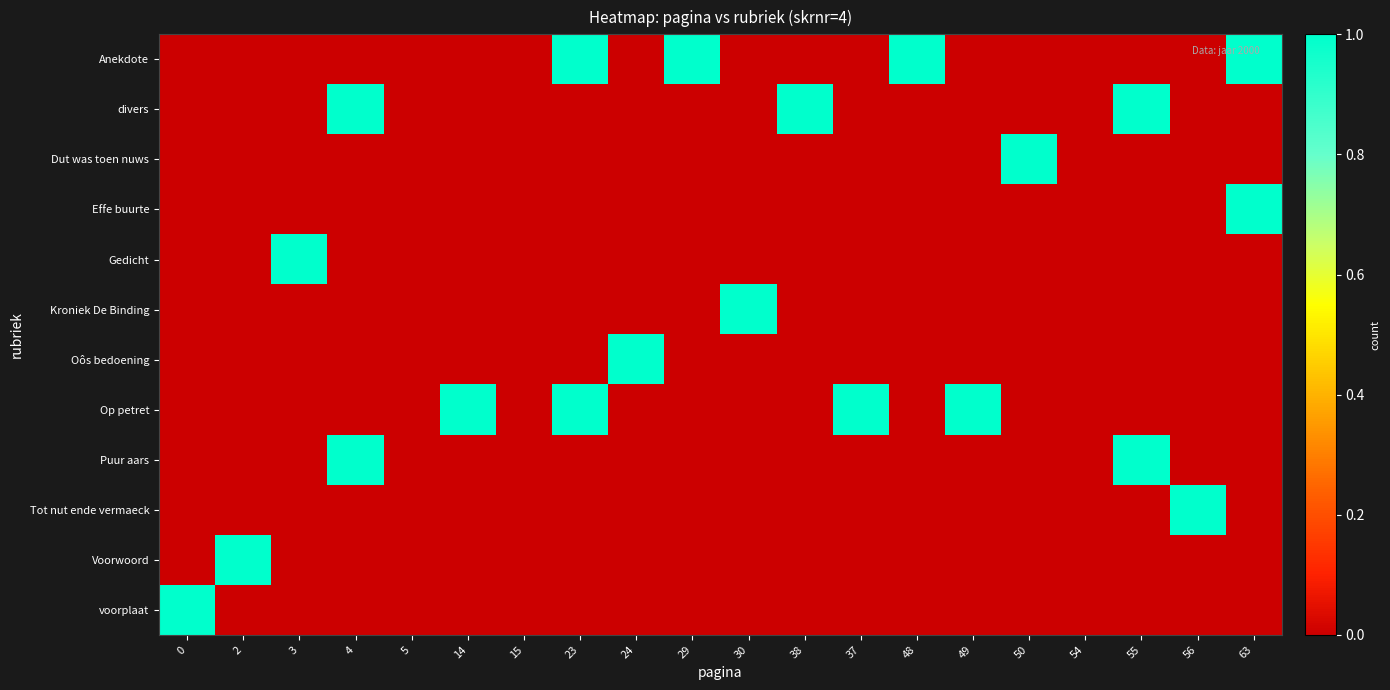

Reading left to right, list all the values displayed in this chart.

Anekdote: 0=0	2=0	3=0	4=0	5=0	14=0	15=0	23=1	24=0	29=1	30=0	38=0	37=0	48=1	49=0	50=0	54=0	55=0	56=0	63=1
divers: 0=0	2=0	3=0	4=1	5=0	14=0	15=0	23=0	24=0	29=0	30=0	38=1	37=0	48=0	49=0	50=0	54=0	55=1	56=0	63=0
Dut was toen nuws: 0=0	2=0	3=0	4=0	5=0	14=0	15=0	23=0	24=0	29=0	30=0	38=0	37=0	48=0	49=0	50=1	54=0	55=0	56=0	63=0
Effe buurte: 0=0	2=0	3=0	4=0	5=0	14=0	15=0	23=0	24=0	29=0	30=0	38=0	37=0	48=0	49=0	50=0	54=0	55=0	56=0	63=1
Gedicht: 0=0	2=0	3=1	4=0	5=0	14=0	15=0	23=0	24=0	29=0	30=0	38=0	37=0	48=0	49=0	50=0	54=0	55=0	56=0	63=0
Kroniek De Binding: 0=0	2=0	3=0	4=0	5=0	14=0	15=0	23=0	24=0	29=0	30=1	38=0	37=0	48=0	49=0	50=0	54=0	55=0	56=0	63=0
Oôs bedoening: 0=0	2=0	3=0	4=0	5=0	14=0	15=0	23=0	24=1	29=0	30=0	38=0	37=0	48=0	49=0	50=0	54=0	55=0	56=0	63=0
Op petret: 0=0	2=0	3=0	4=0	5=0	14=1	15=0	23=1	24=0	29=0	30=0	38=0	37=1	48=0	49=1	50=0	54=0	55=0	56=0	63=0
Puur aars: 0=0	2=0	3=0	4=1	5=0	14=0	15=0	23=0	24=0	29=0	30=0	38=0	37=0	48=0	49=0	50=0	54=0	55=1	56=0	63=0
Tot nut ende vermaeck: 0=0	2=0	3=0	4=0	5=0	14=0	15=0	23=0	24=0	29=0	30=0	38=0	37=0	48=0	49=0	50=0	54=0	55=0	56=1	63=0
Voorwoord: 0=0	2=1	3=0	4=0	5=0	14=0	15=0	23=0	24=0	29=0	30=0	38=0	37=0	48=0	49=0	50=0	54=0	55=0	56=0	63=0
voorplaat: 0=1	2=0	3=0	4=0	5=0	14=0	15=0	23=0	24=0	29=0	30=0	38=0	37=0	48=0	49=0	50=0	54=0	55=0	56=0	63=0